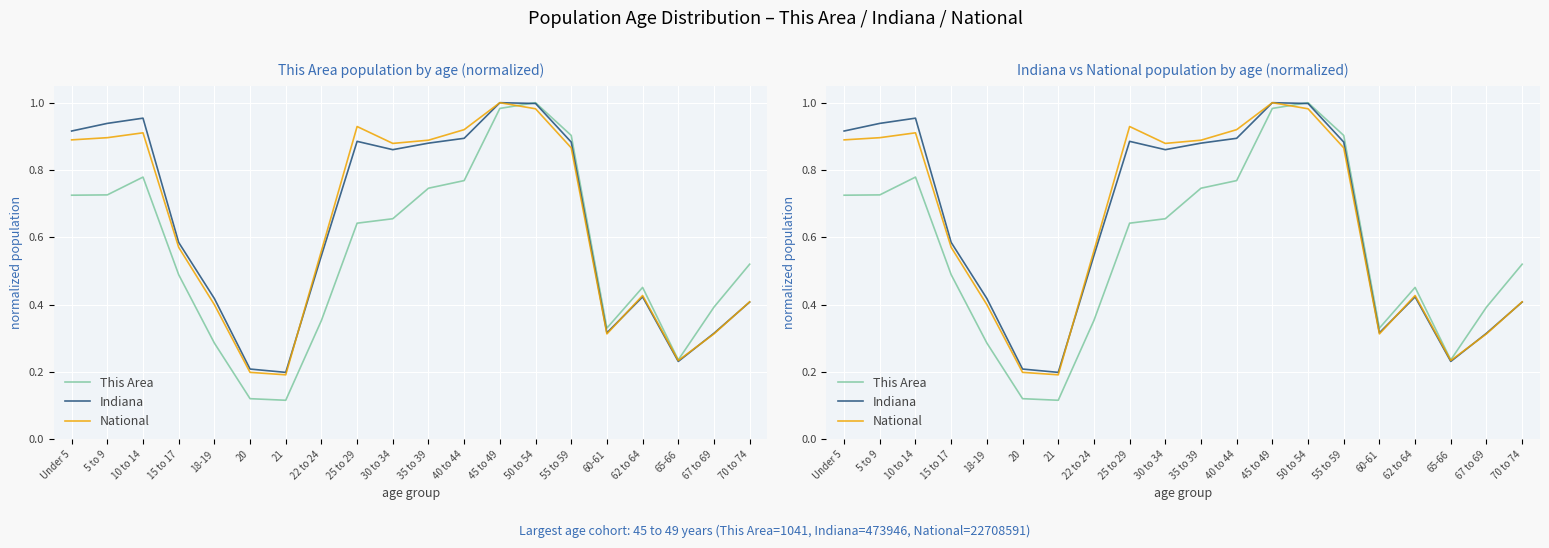

At which label is This Area closest to 0?

21